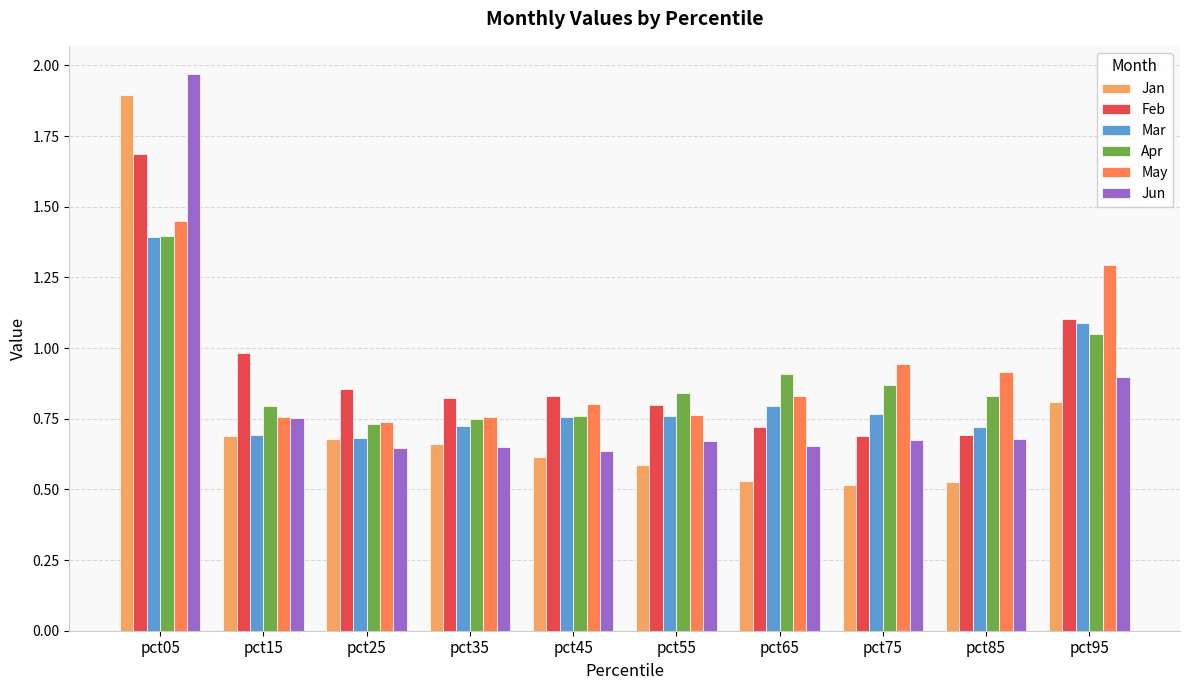

Which label corresponds to the largest value in the chart?

pct05